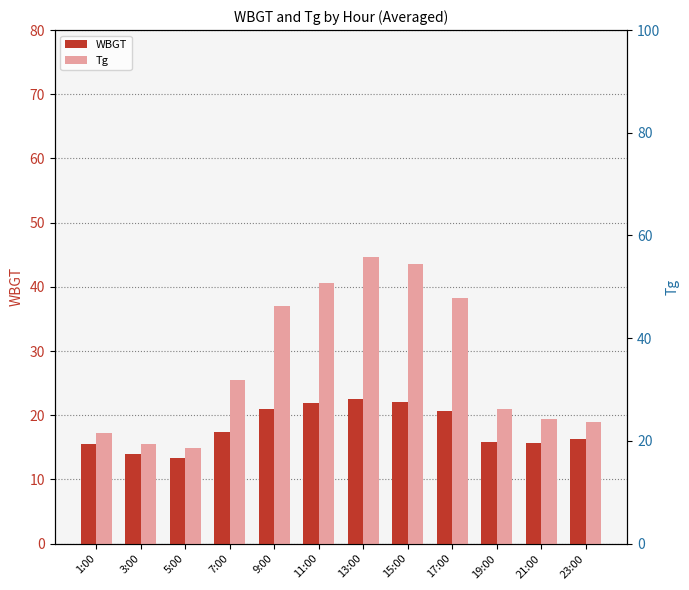

Reading left to right, list all the values displayed in this chart.

WBGT: 15.5	14.0	13.4	17.4	21.0	21.9	22.6	22.1	20.6	15.9	15.6	16.3
Tg: 17.3	15.5	14.8	25.5	37.0	40.5	44.7	43.6	38.3	21.0	19.4	18.9